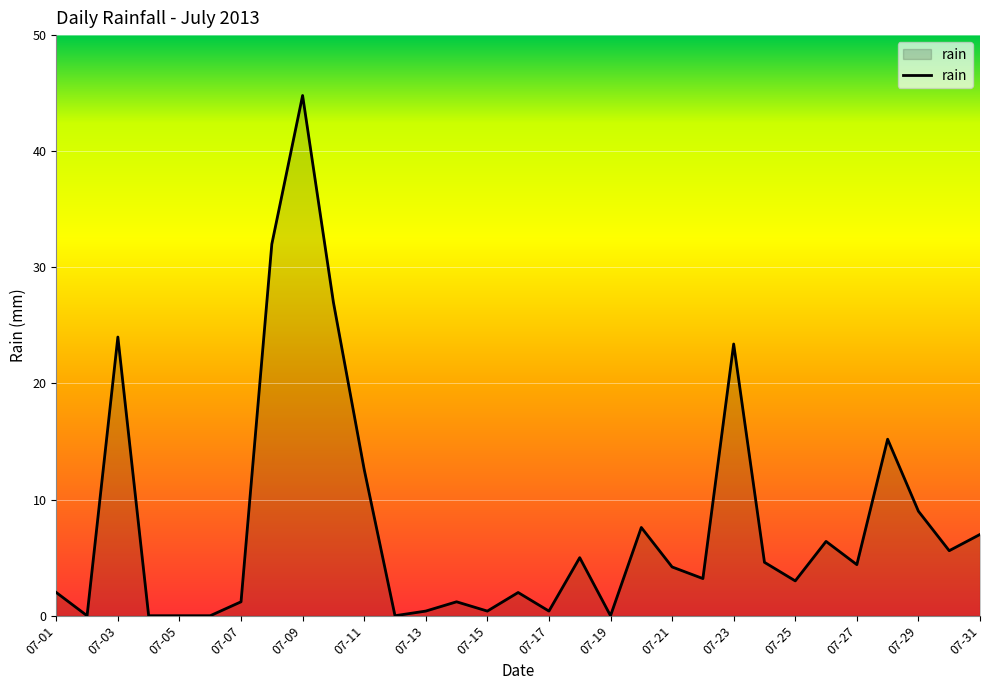

What is the greatest value displayed?

44.8